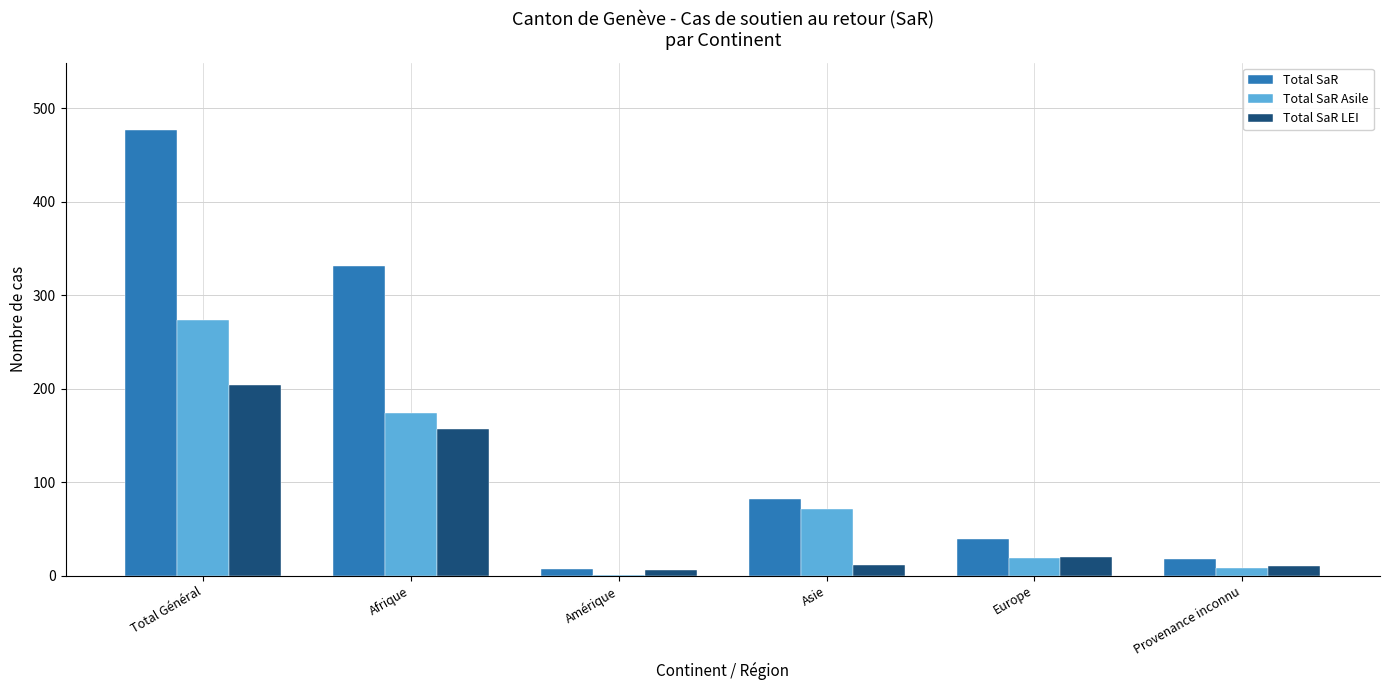

What are all the series names shown in the legend?

Total SaR, Total SaR Asile, Total SaR LEI